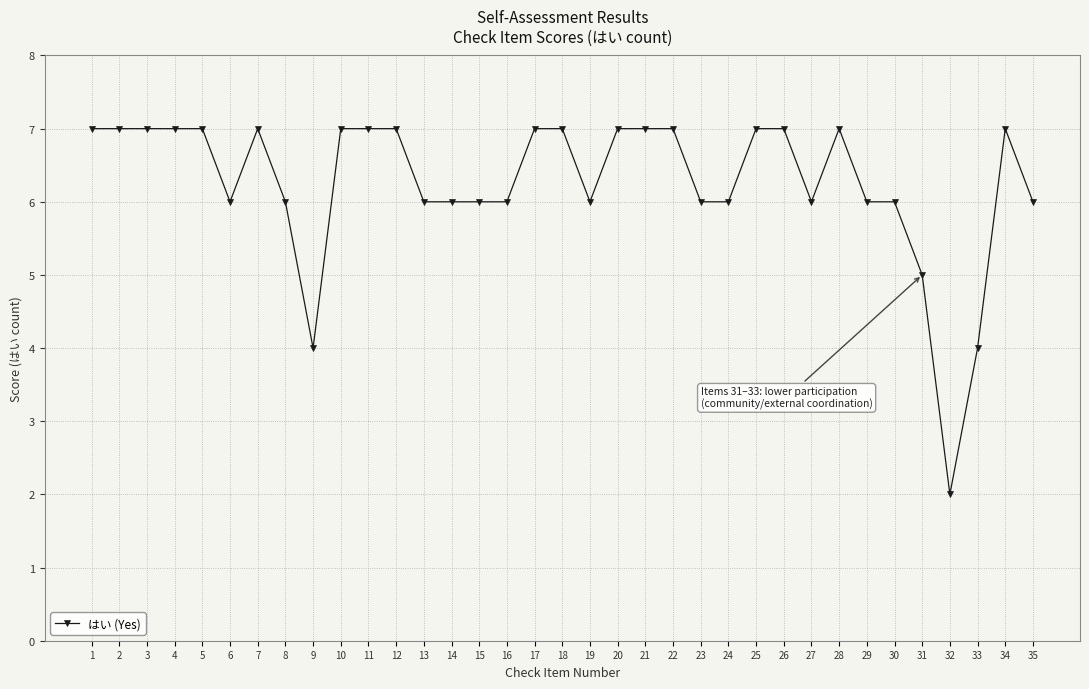

What value does the data have at 12?

7